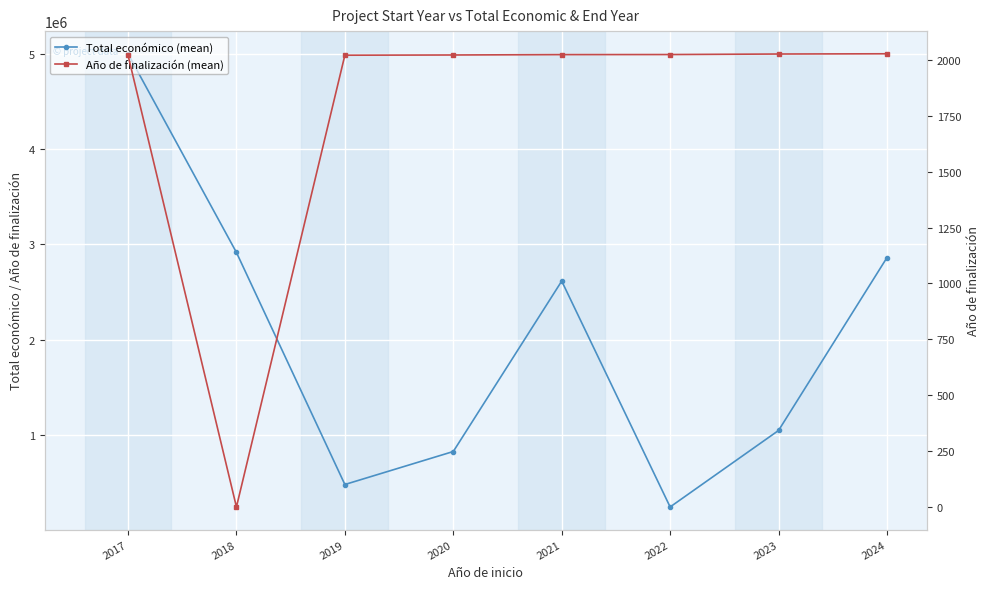

What is the difference between the second highest and minimum values in the Año de finalización (mean) series?

2026.3